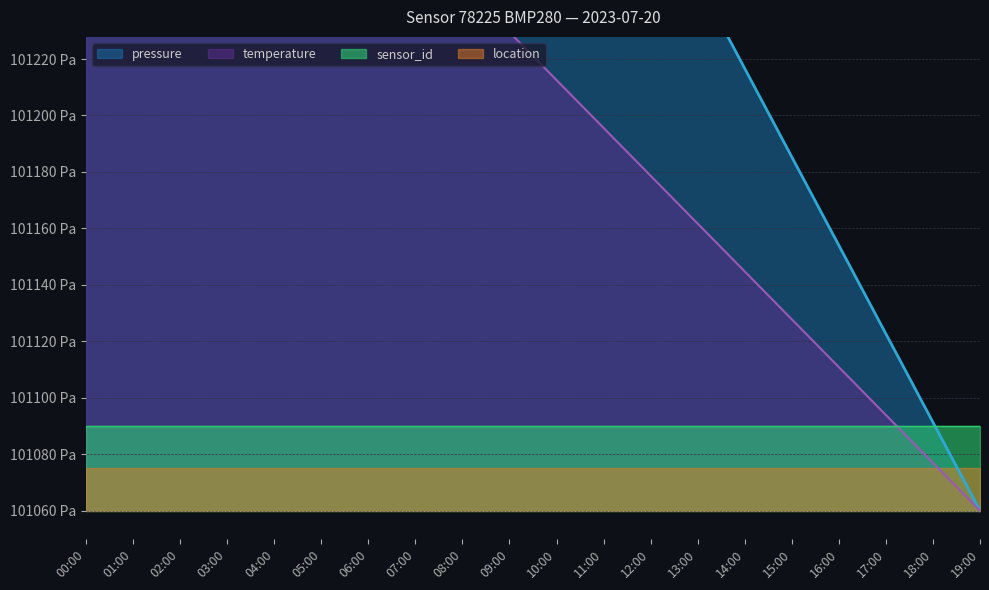

How many lines are shown in the chart?

2